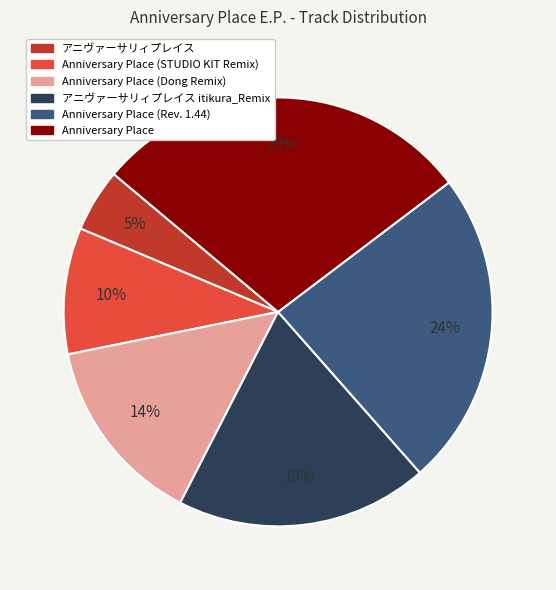

Is there any slice that represents more than half of the pie?

No